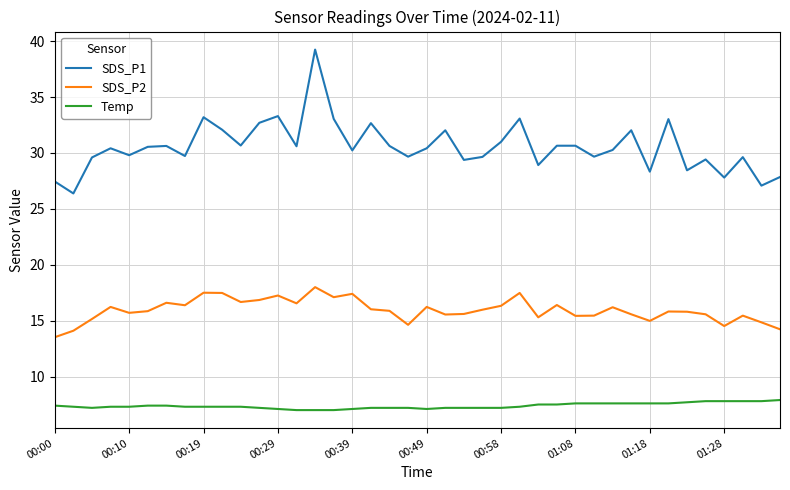

Which series has the widest spread of values?

SDS_P1